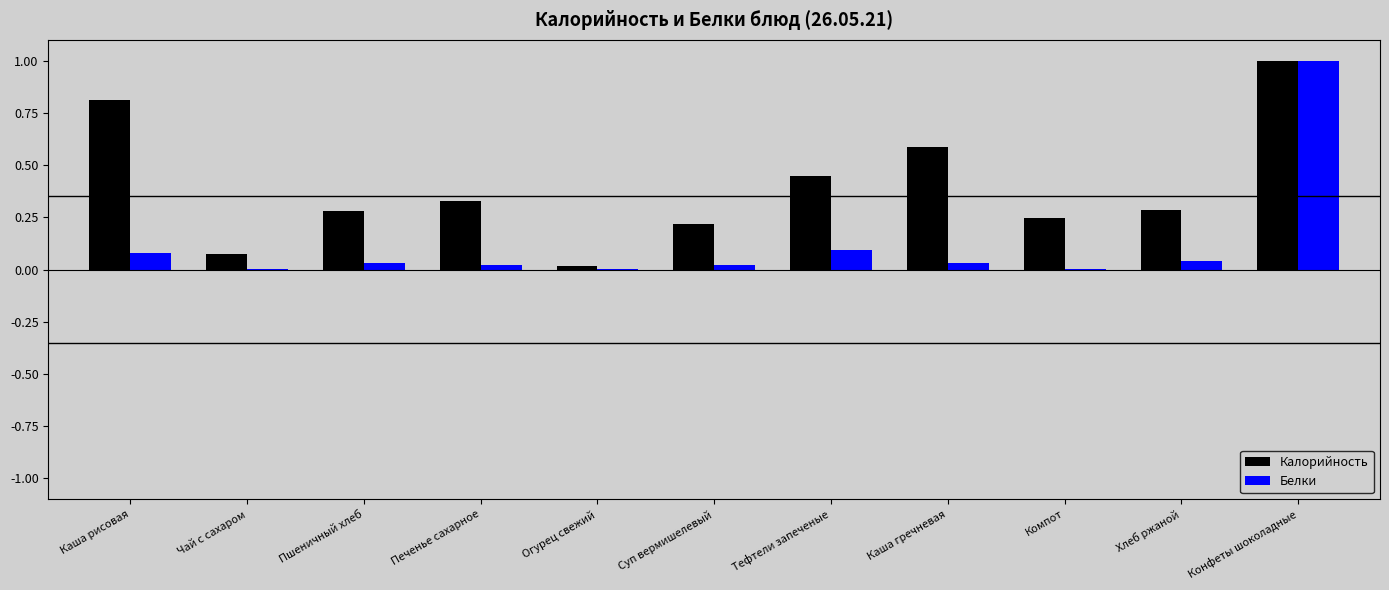

What are all the series names shown in the legend?

Калорийность, Белки